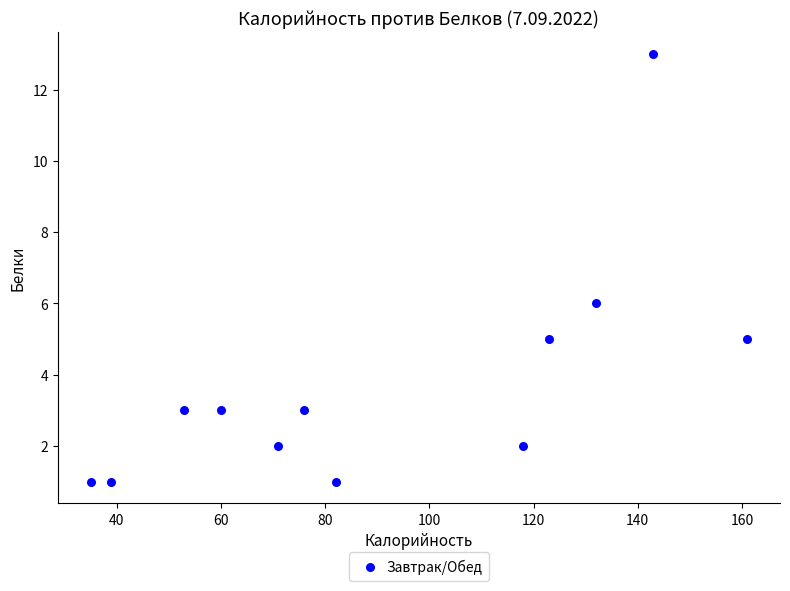

What Y value in the scatter plot is closest to 7?

6